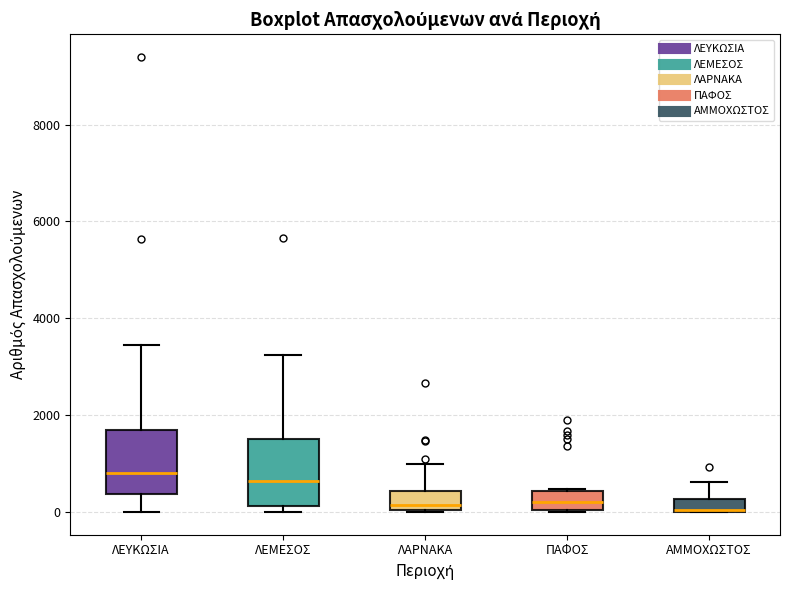

Where does the median line of the box for ΠΑΦΟΣ sit on the y-axis? The values are not printed on the chart, so give them approximately, as read against the axis.

200